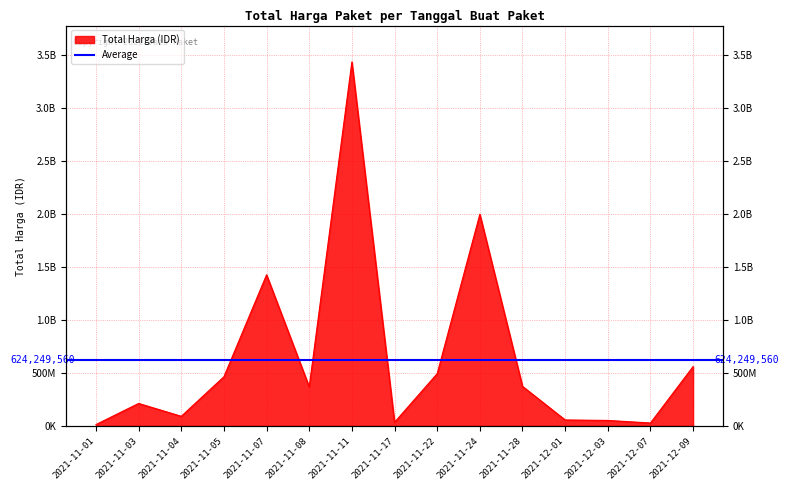

Rank the categories by value from highest to lowest.

2021-11-11, 2021-11-24, 2021-11-07, 2021-12-09, 2021-11-22, 2021-11-05, 2021-11-28, 2021-11-08, 2021-11-03, 2021-11-04, 2021-12-01, 2021-12-03, 2021-11-17, 2021-12-07, 2021-11-01